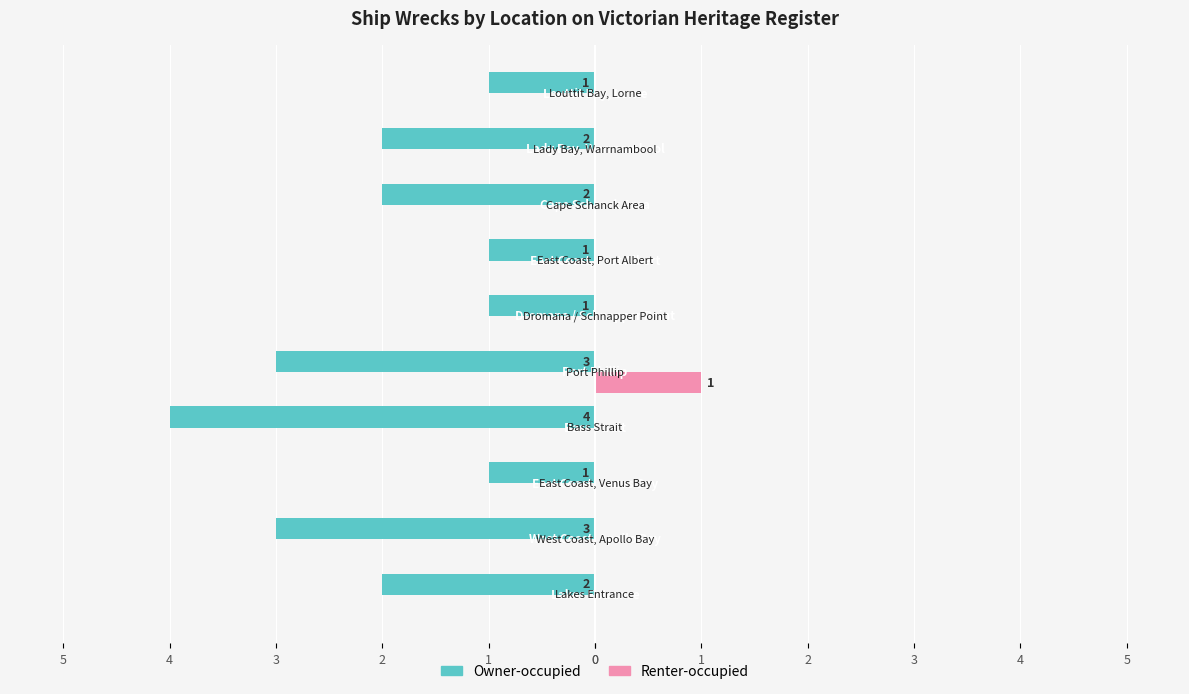

What are all the series names shown in the legend?

Owner-occupied, Renter-occupied